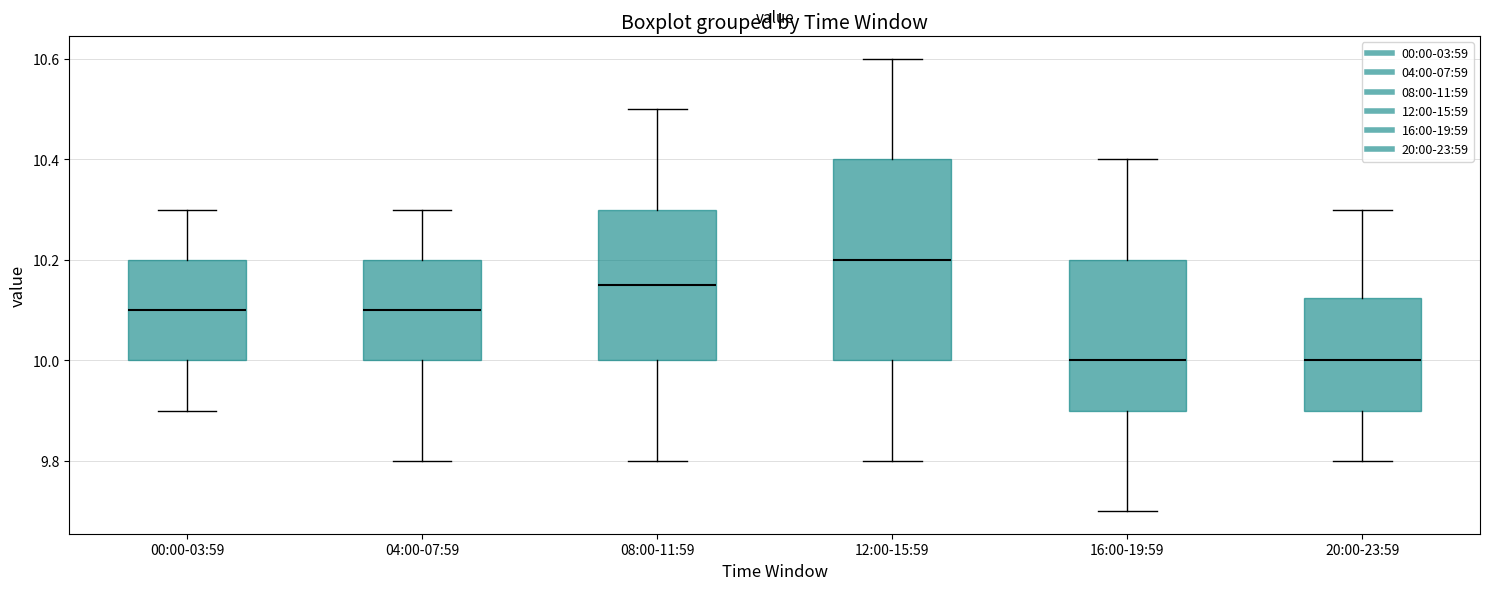

Which box is the tallest, from its lower edge to its upper edge?

12:00-15:59